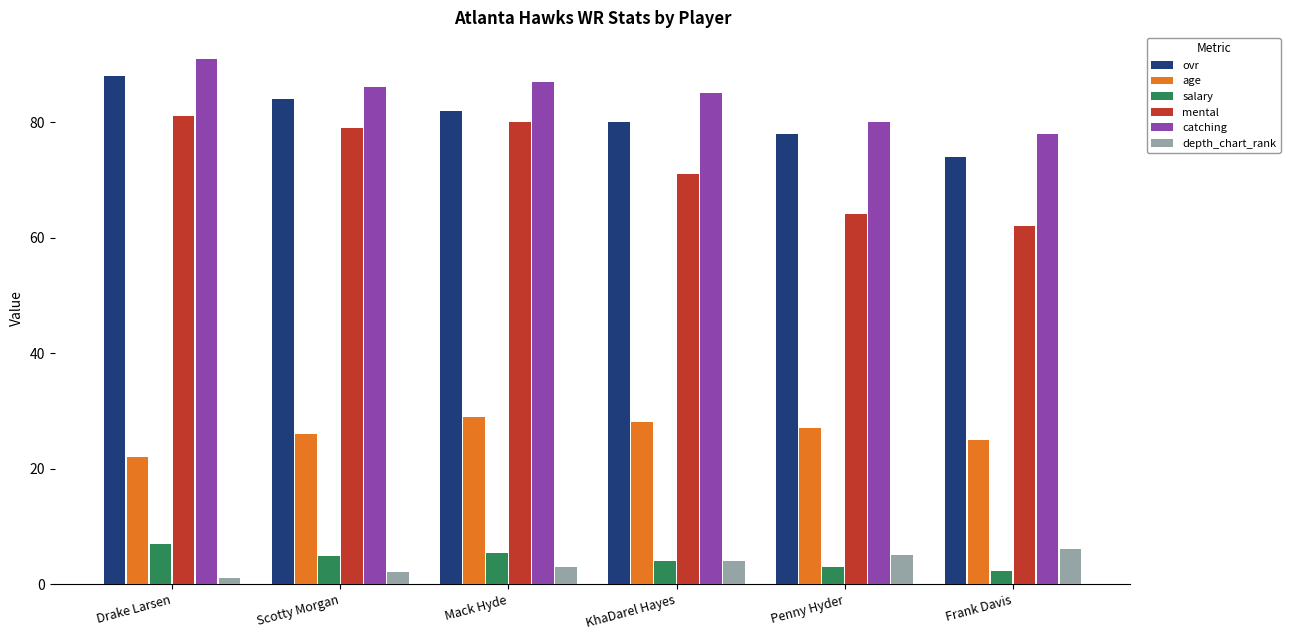

What is the label of the 3rd bar from the right?

KhaDarel Hayes